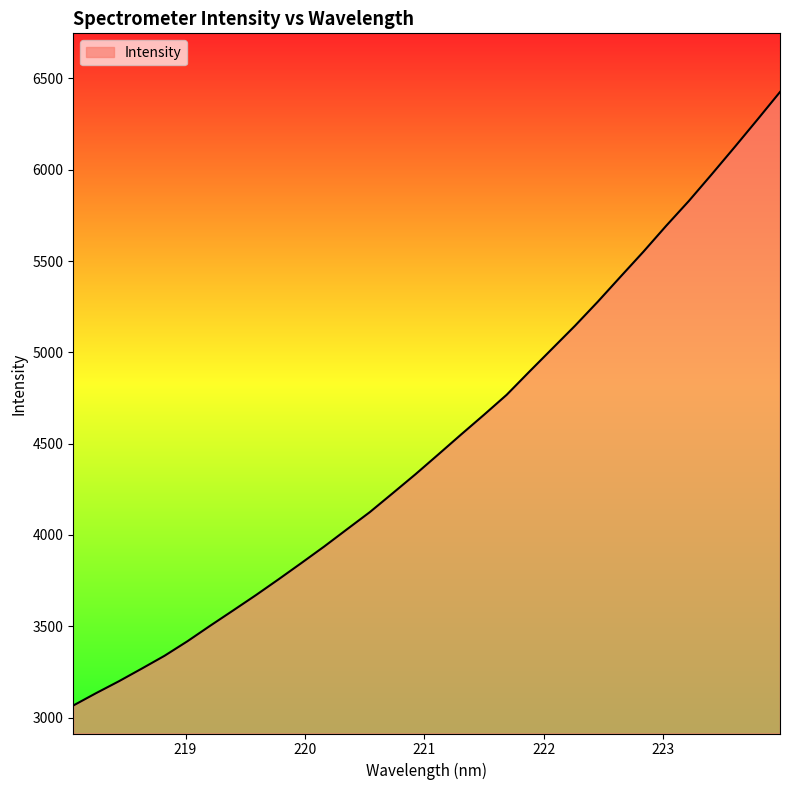

Reading right to left, list all the values displayed in this chart.

6426.0	6273.5	6123.0	5975.0	5829.6	5692.9	5551.0	5414.8	5277.5	5145.8	5020.4	4895.0	4767.6	4657.6	4550.0	4440.8	4332.5	4228.5	4125.3	4031.4	3937.0	3846.6	3757.4	3670.2	3586.1	3502.8	3417.7	3338.4	3268.0	3198.8	3133.7	3065.9